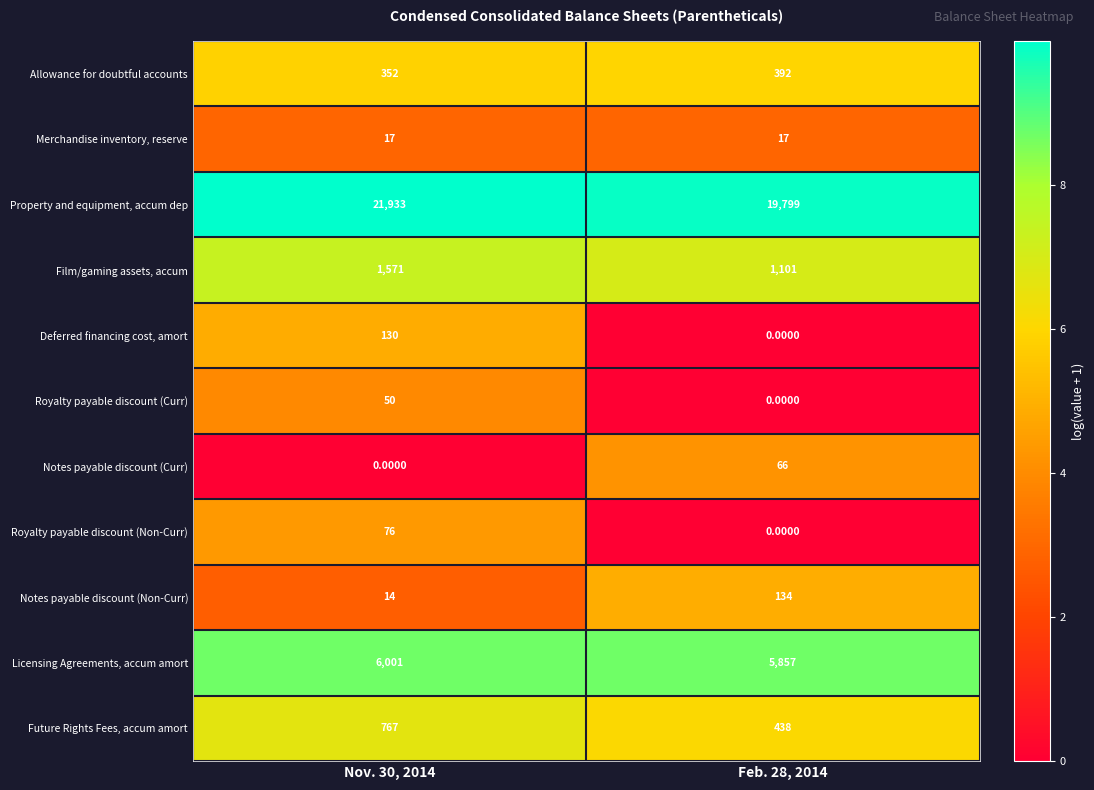

What is the difference between the maximum and minimum values in the Future Rights Fees, accum amort series?

329